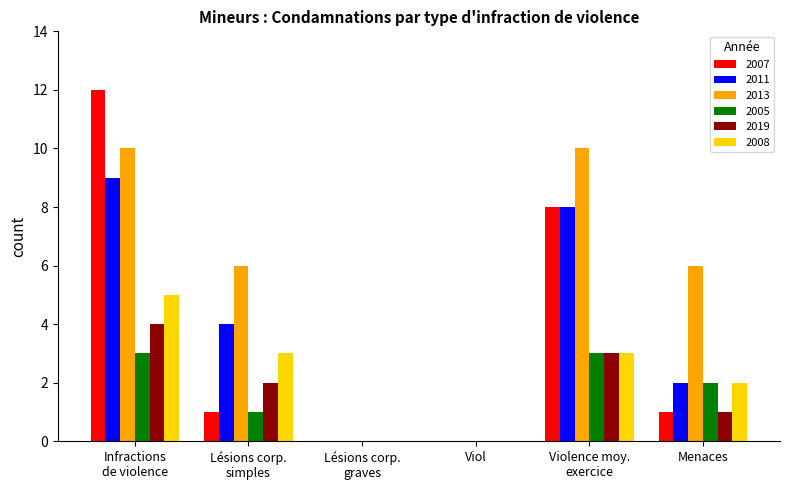

True or false: 2013 has a value of -4 at Viol.

False